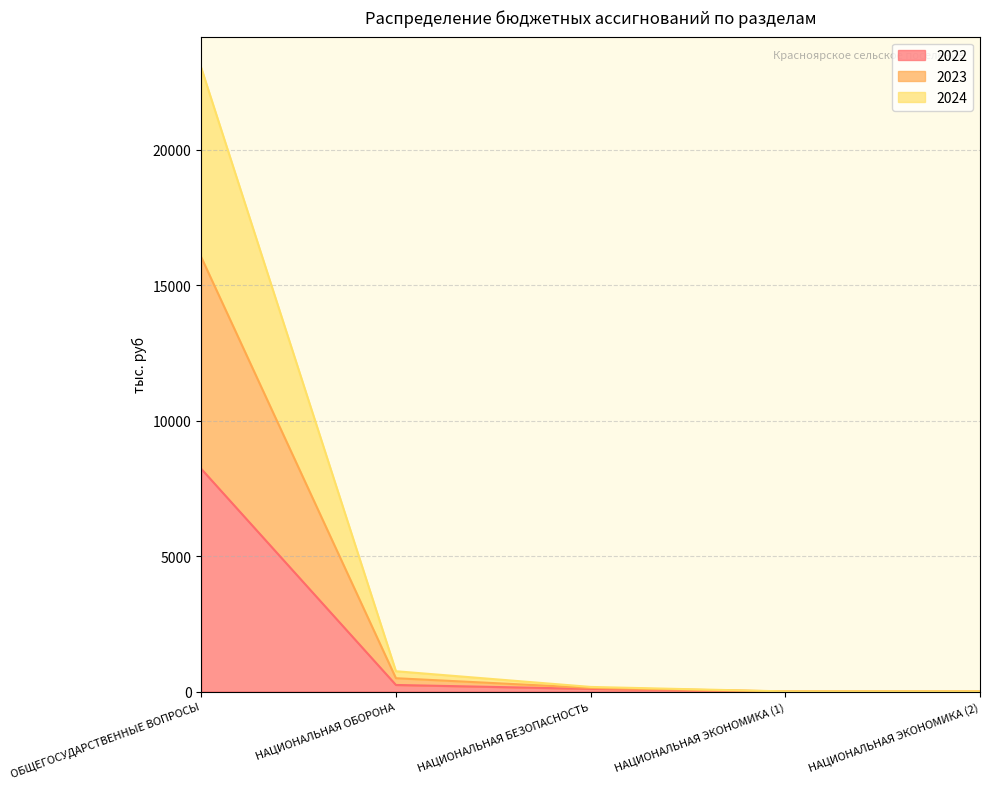

True or false: 2023 and 2022 intersect in this chart.

False